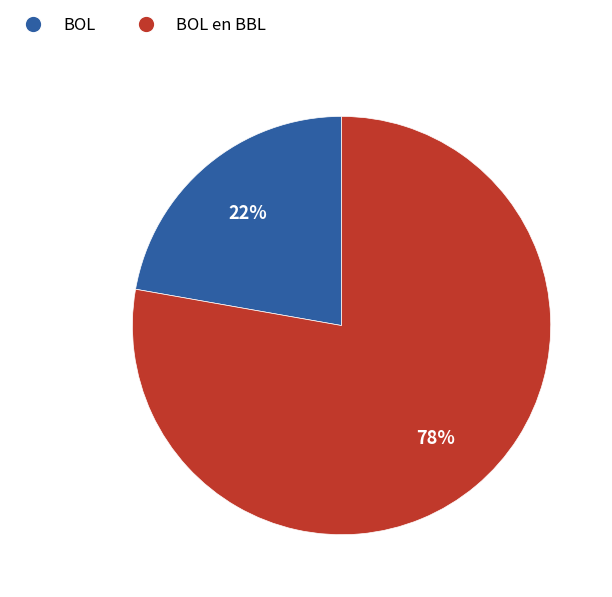

True or false: BOL en BBL accounts for 78% of the total.

True